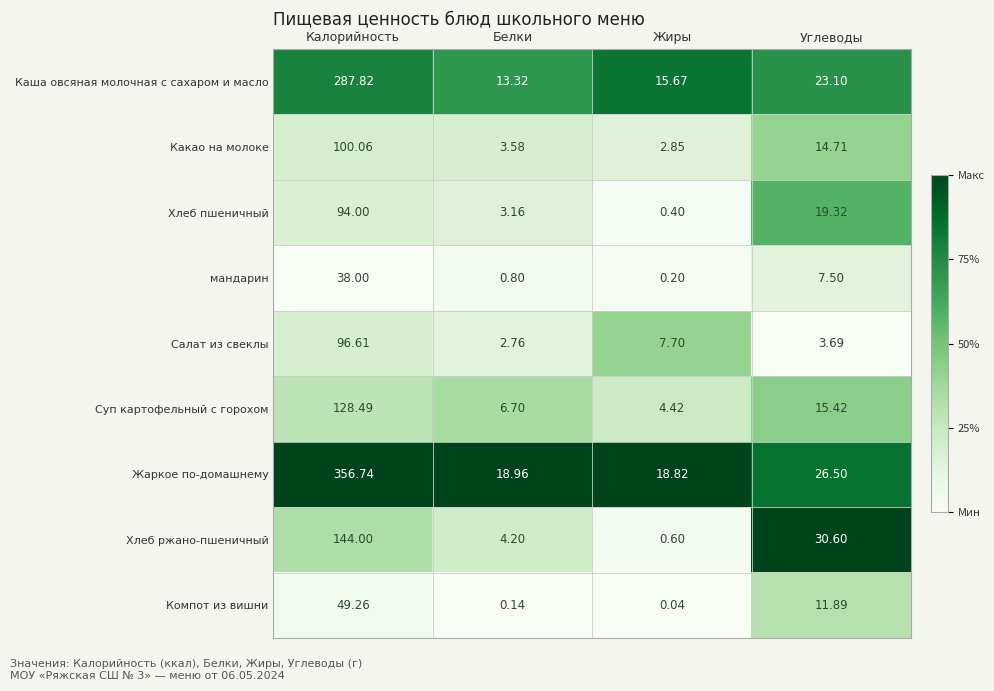

Between Калорийность and Углеводы, which series saw the biggest shift?

Жаркое по-домашнему